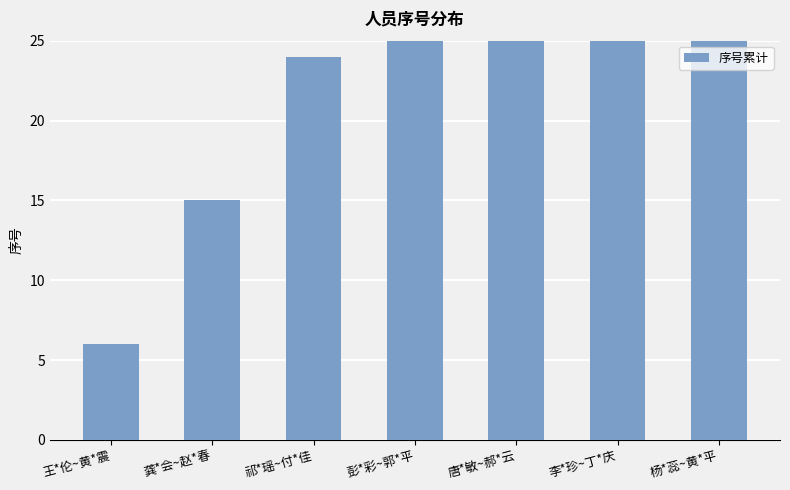

Reading left to right, extract all data points from this chart.

王*伦~黄*震=6	龚*会~赵*春=15	祁*瑶~付*佳=24	彭*彩~郭*平=33	唐*敏~郝*云=42	李*珍~丁*庆=51	杨*蕊~黄*平=60